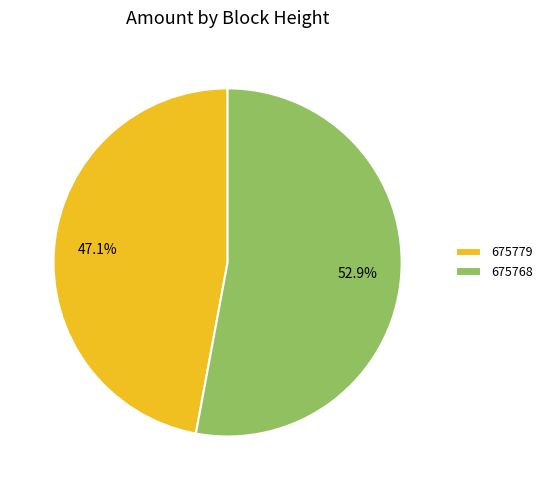

The 675768 slice represents 53% of the pie. True or false?

True